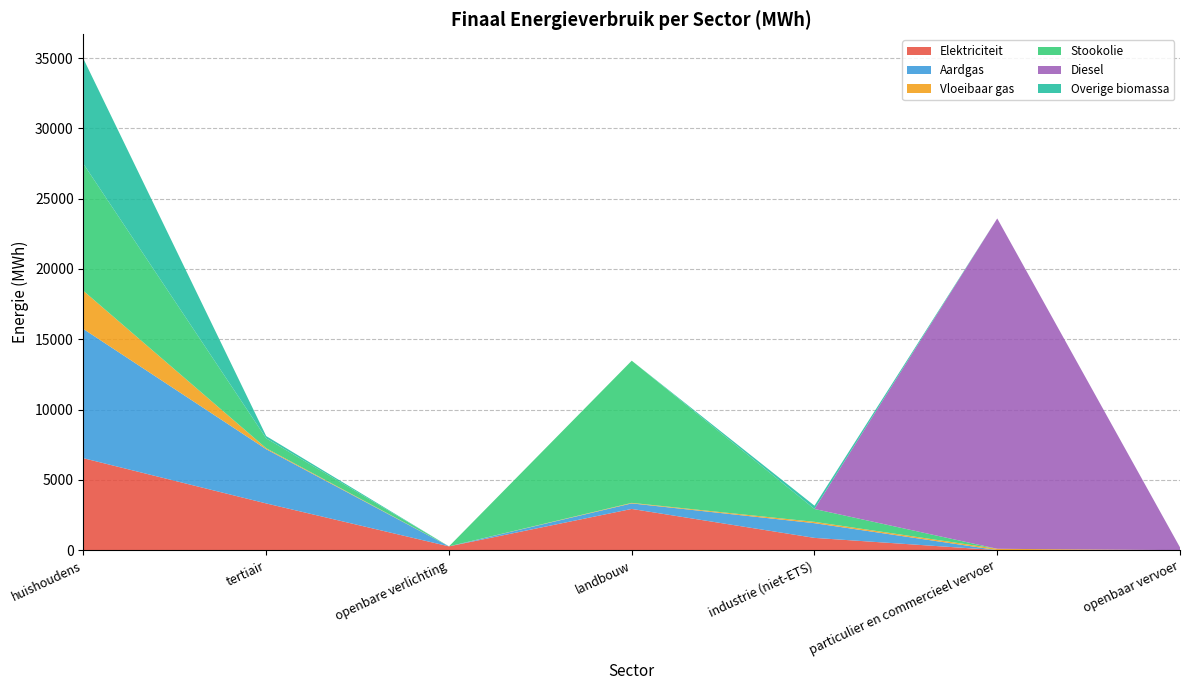

Reading left to right, what are all the values shown in this chart?

Elektriciteit: 6540.1	3323.1	269.9	2931.4	872.5	2.0	0.0
Aardgas: 9187.8	3856.3	0.0	394.4	1045.7	3.0	0.0
Vloeibaar gas: 2712.7	68.7	0.0	36.9	94.6	91.7	0.0
Stookolie: 9032.5	703.3	0.0	10114.1	916.0	0.0	0.0
Diesel: 0.0	0.0	0.0	0.0	0.0	23498.2	196.5
Overige biomassa: 7474.1	163.1	0.0	0.0	234.0	0.0	0.0